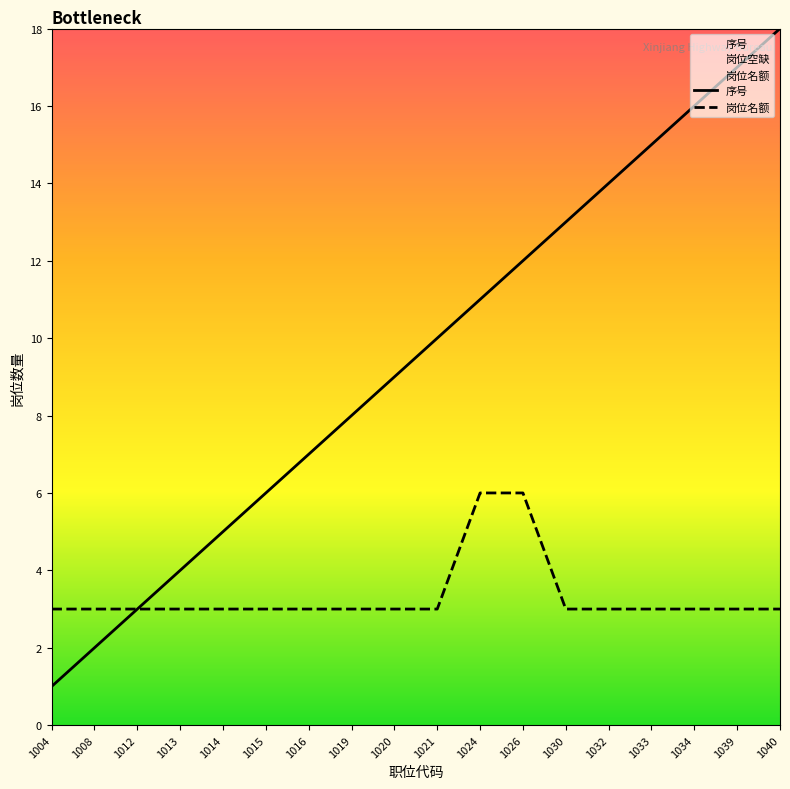

At how many categories does at least one series exceed 1?

18